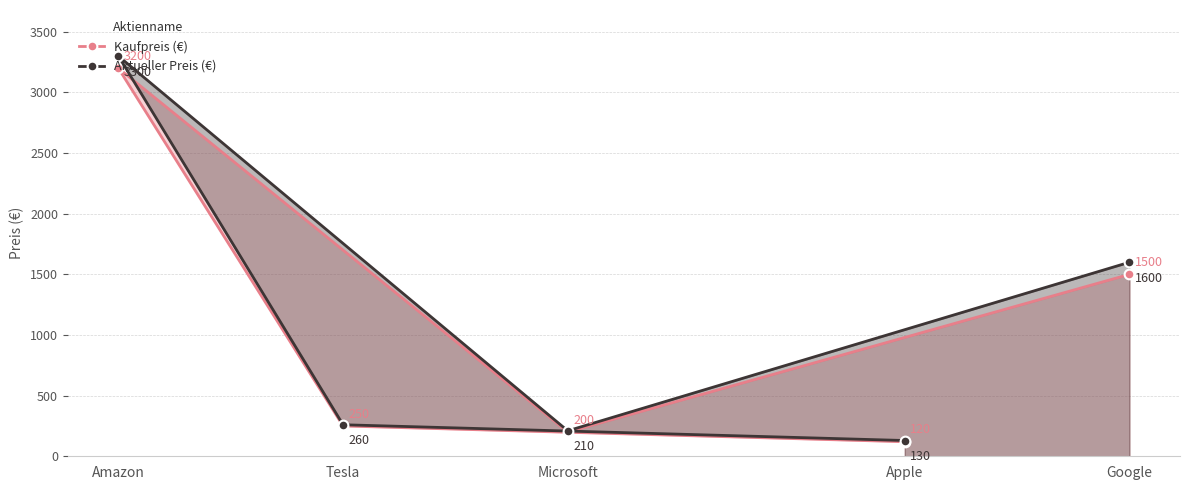

True or false: Kaufpreis (€) and Aktueller Preis (€) cross at least once.

False